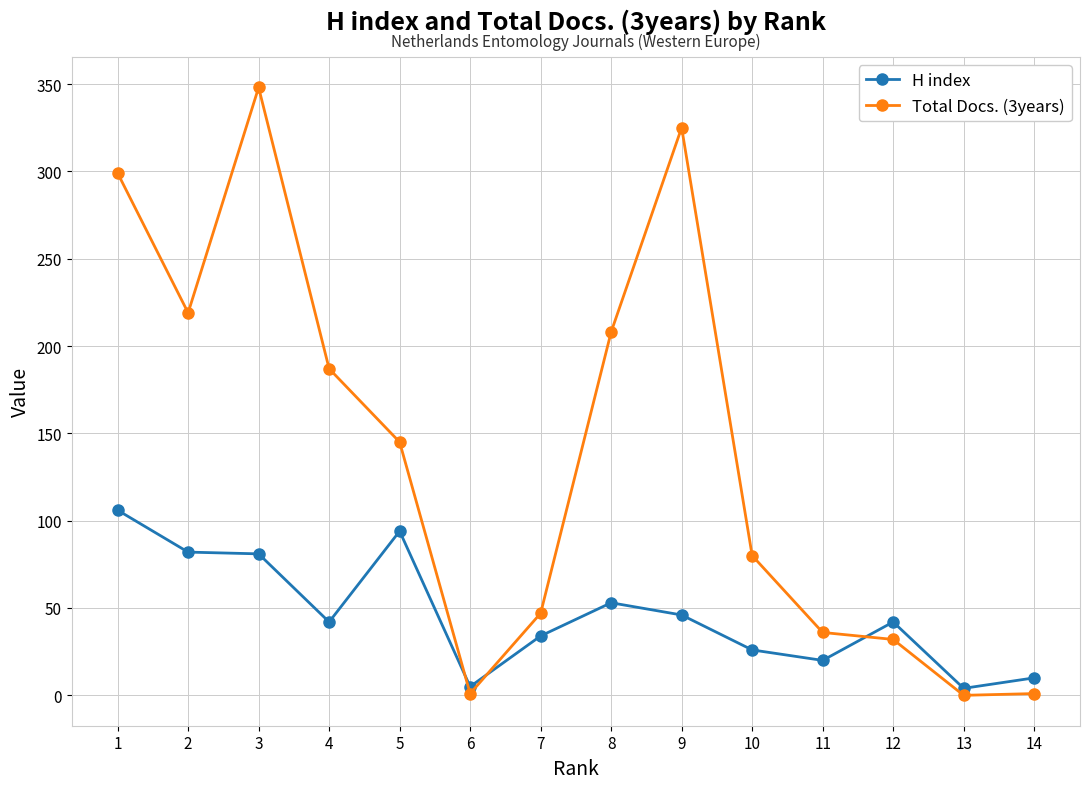

List the series in order of their overall mean, highest first.

Total Docs. (3years), H index